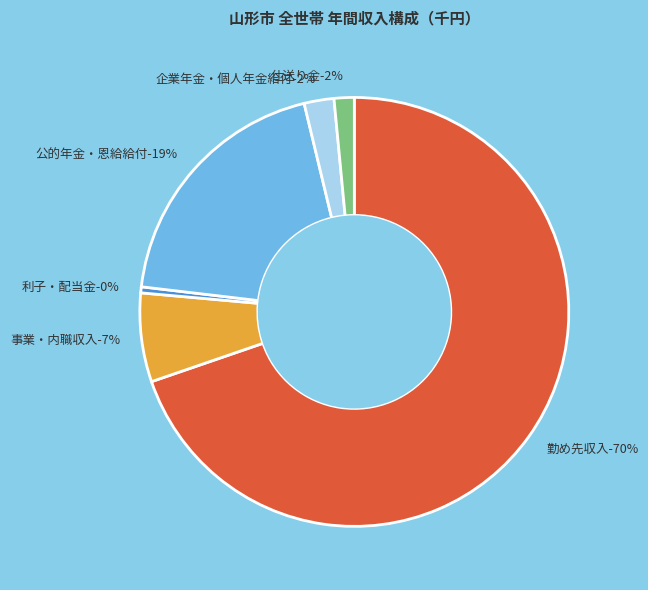

What is the total percentage of 公的年金・恩給給付 and 事業・内職収入?

26.1%